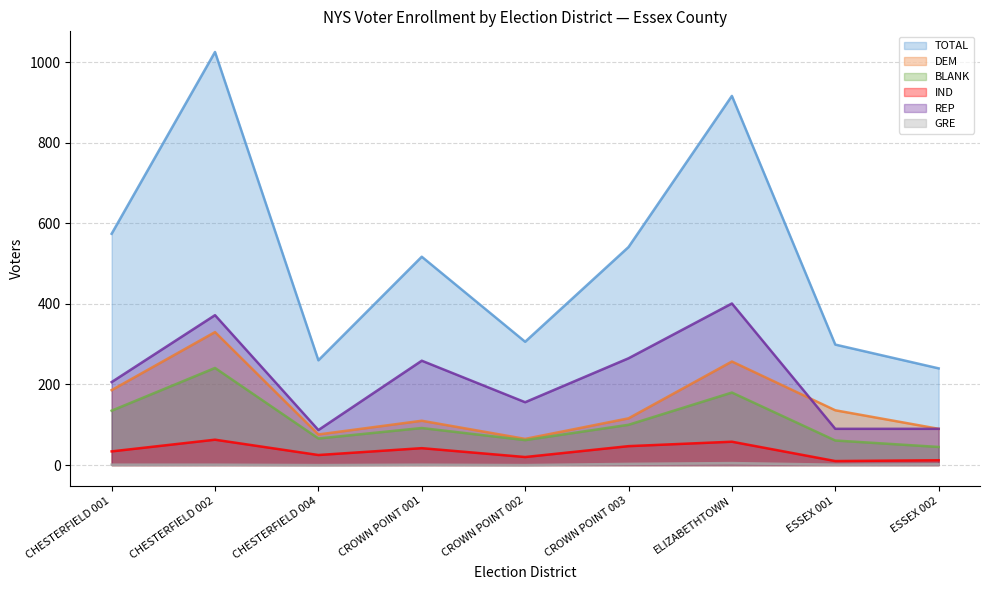

What is the difference between the IND values at CROWN POINT 003 and CROWN POINT 001?

5